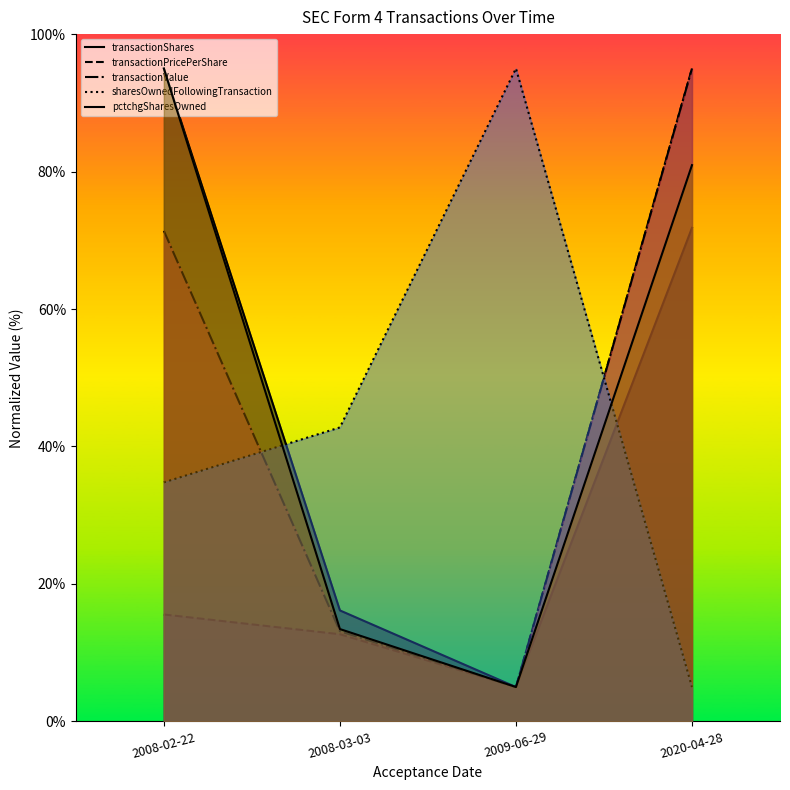

What is the average value of the transactionValue series?

46.1